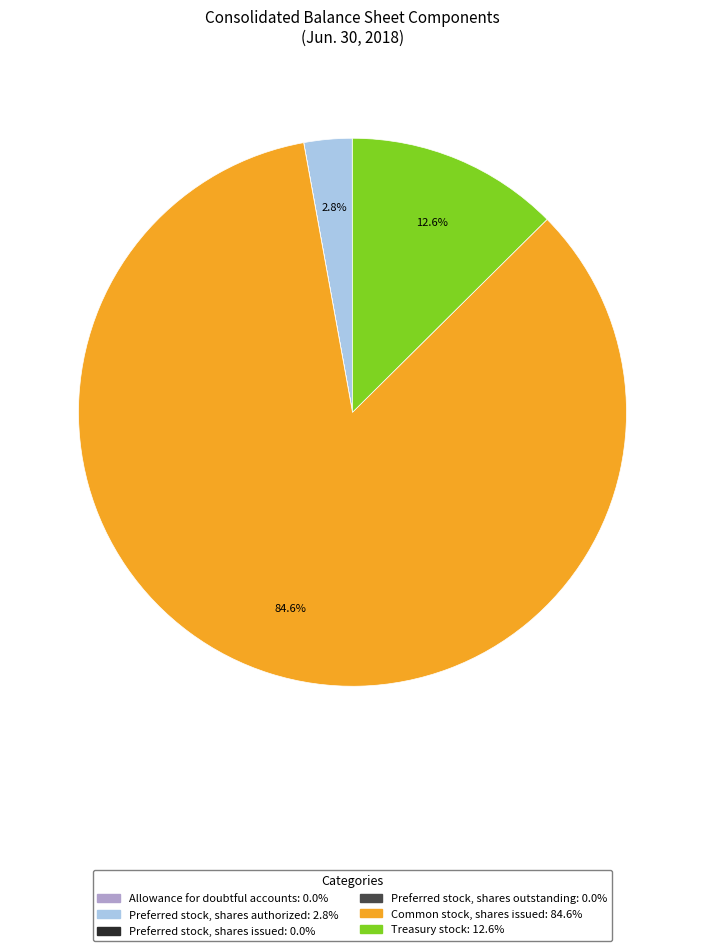

How much of the chart is everything except Preferred stock, shares authorized?

97.2%